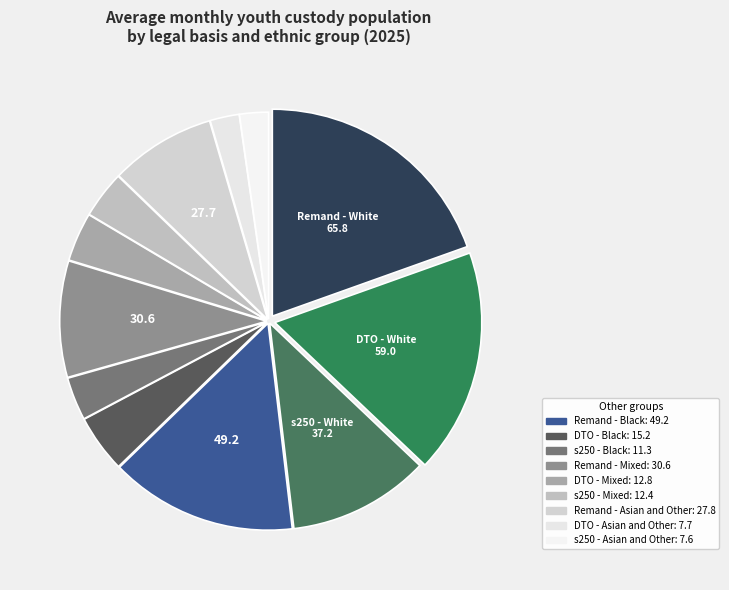

To the nearest percent, what is the average slice percentage?

8%